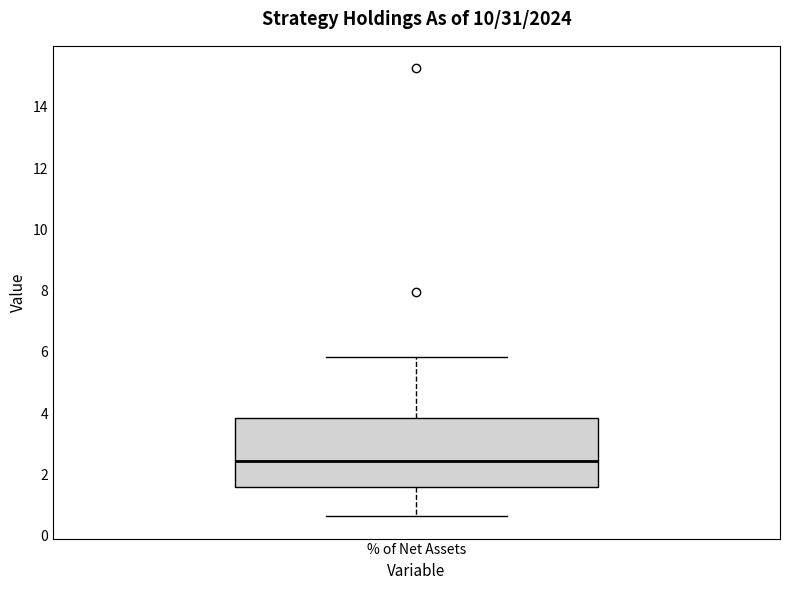

Read this box plot against the y-axis: the position of the median line, the range covered by the box, and the ends of both whiskers. The values are not printed on the chart, so give them approximately, as read against the axis.

median 2.4, box 1.6 to 3.8, whiskers 0.6 to 5.8